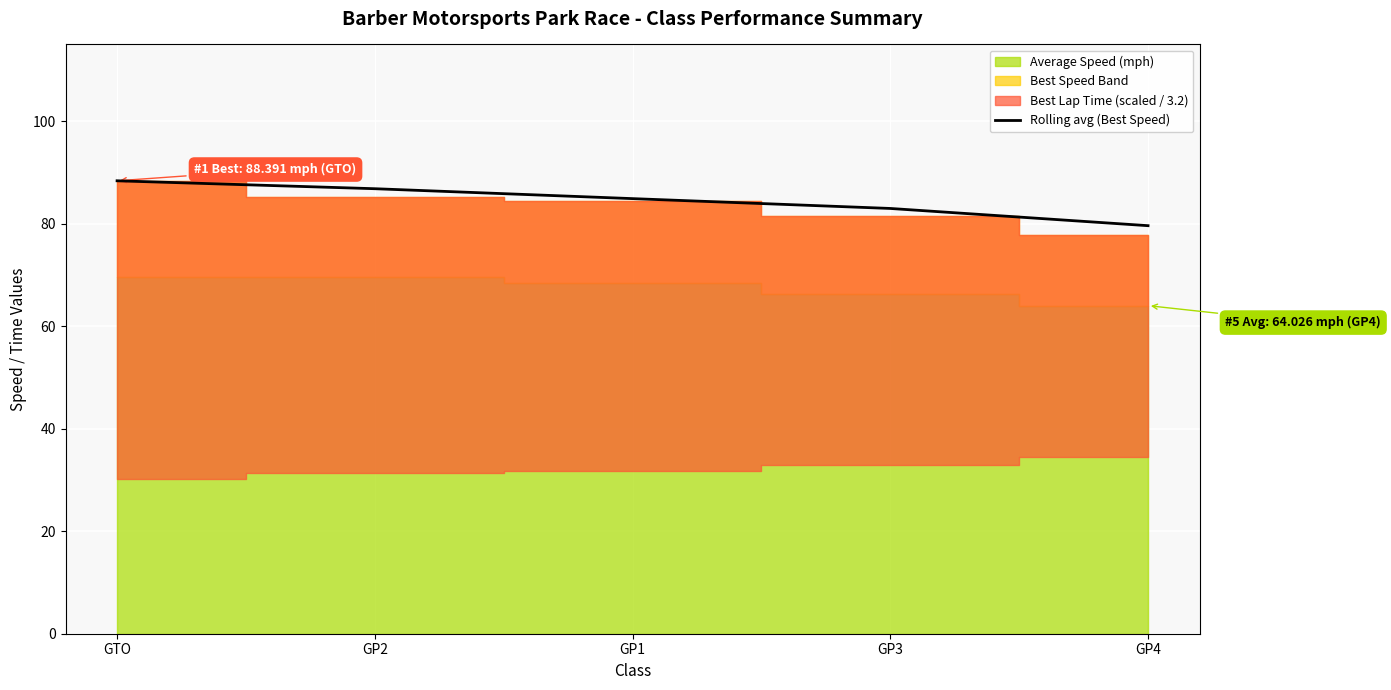

Reading left to right, list all the values displayed in this chart.

88.4	86.8	84.9	83.0	79.6